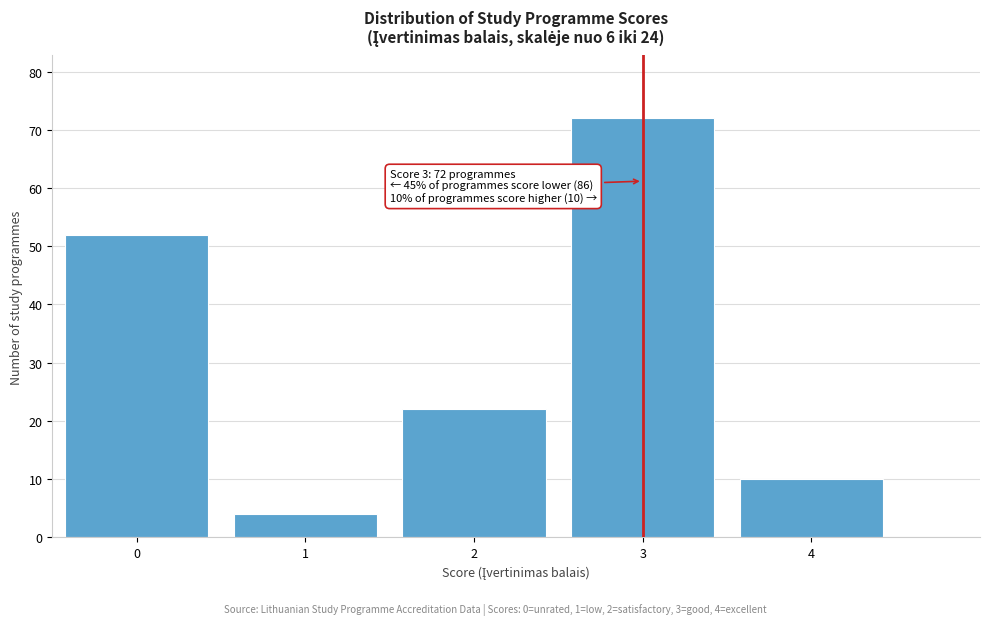

Reading right to left, list all the values displayed in this chart.

10	72	22	4	52